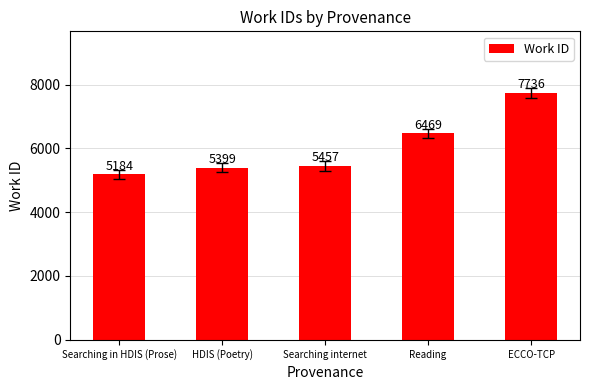

True or false: the data shows 7608 at HDIS (Poetry).

False